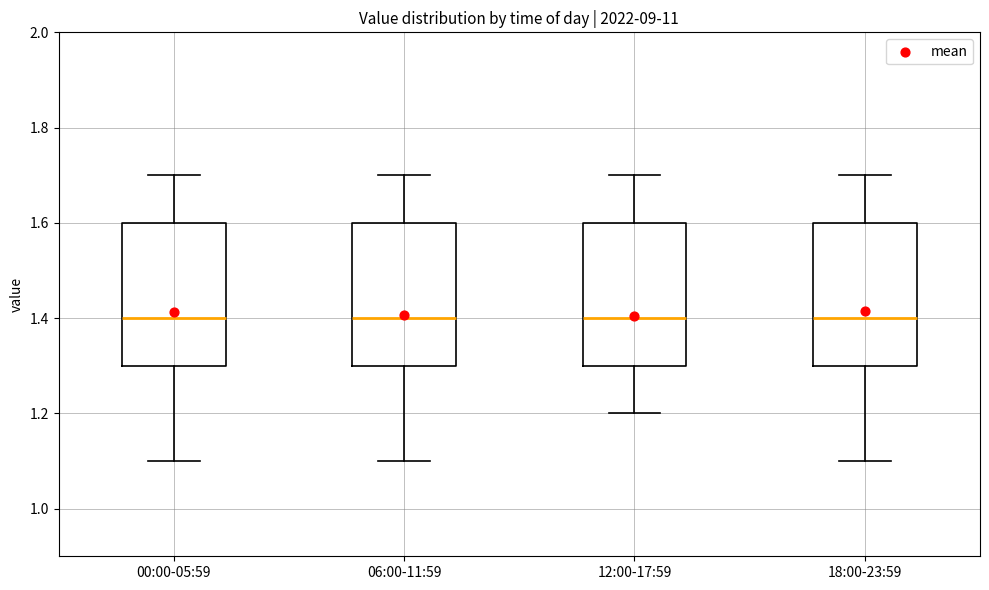

Where does the lower whisker of the box for 06:00-11:59 end on the y-axis? The values are not printed on the chart, so give them approximately, as read against the axis.

1.1